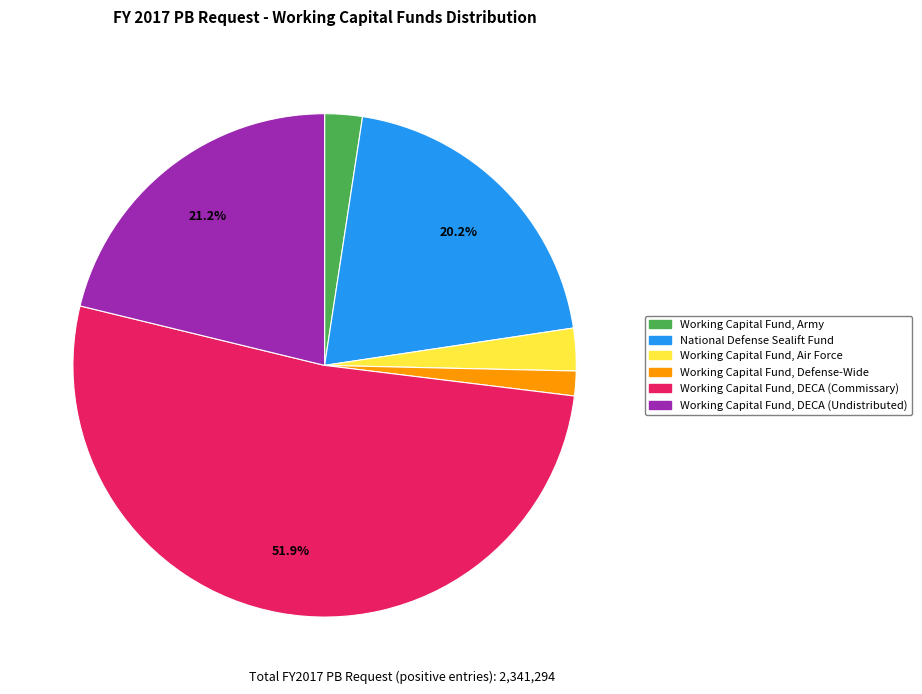

How many slices are in this pie chart?

6